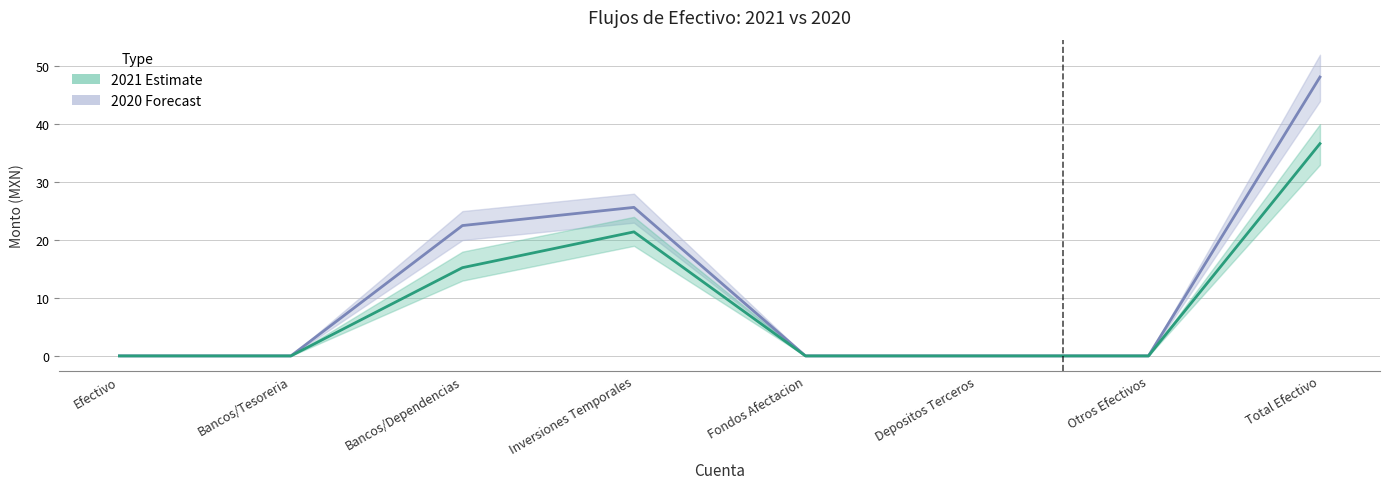

Reading right to left, transcribe all the data shown in this chart.

2020 line: 48.1	0.0	0.0	0.0	25.6	22.5	0.0	0.0
2021 line: 36.6	0.0	0.0	0.0	21.4	15.2	0.0	0.0